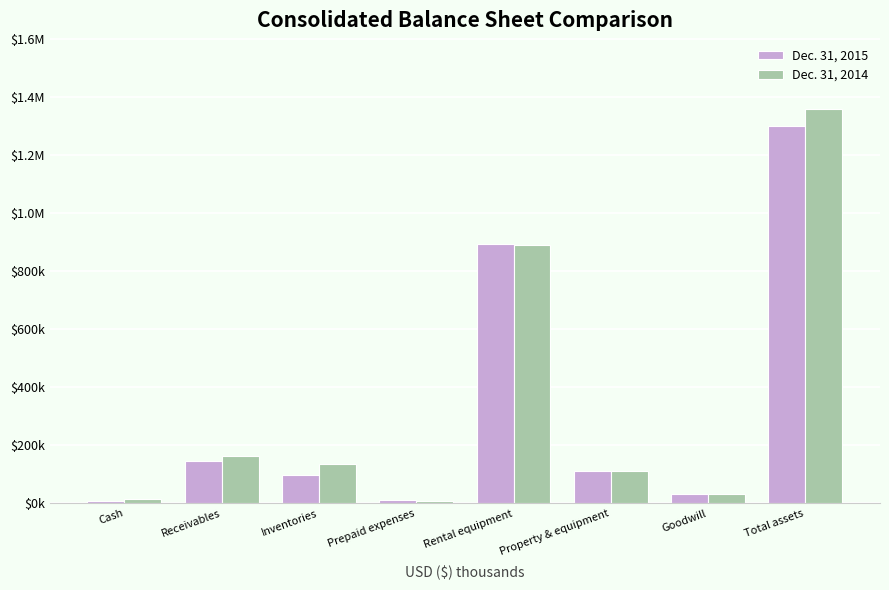

What are all the series names shown in the legend?

Dec. 31, 2015, Dec. 31, 2014